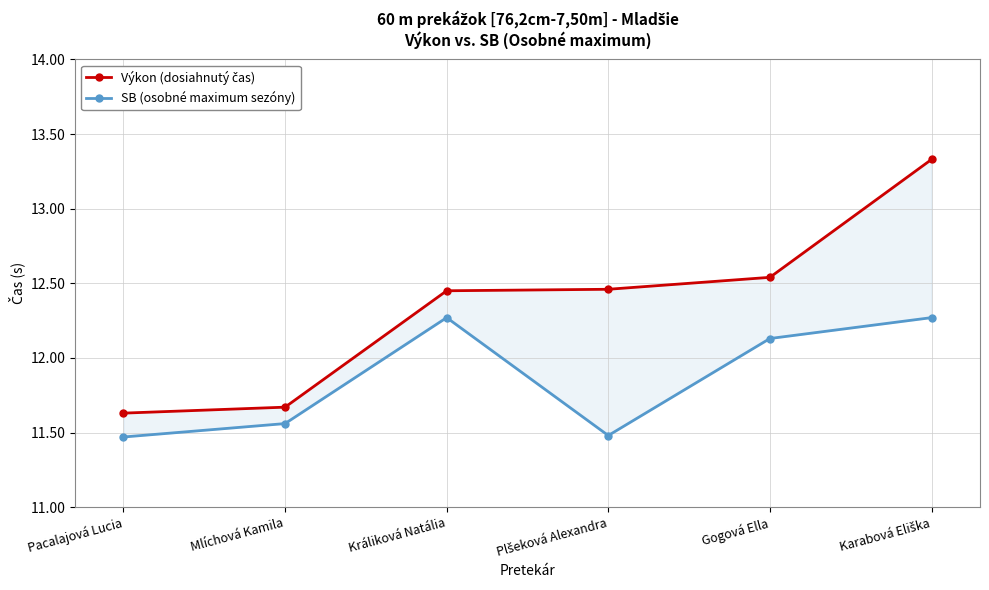

Reading left to right, extract all data points from this chart.

Výkon (dosiahnutý čas): Pacalajová Lucia=11.6	Mlíchová Kamila=11.7	Králiková Natália=12.4	Plšeková Alexandra=12.5	Gogová Ella=12.5	Karabová Eliška=13.3
SB (osobné maximum sezóny): Pacalajová Lucia=11.5	Mlíchová Kamila=11.6	Králiková Natália=12.3	Plšeková Alexandra=11.5	Gogová Ella=12.1	Karabová Eliška=12.3